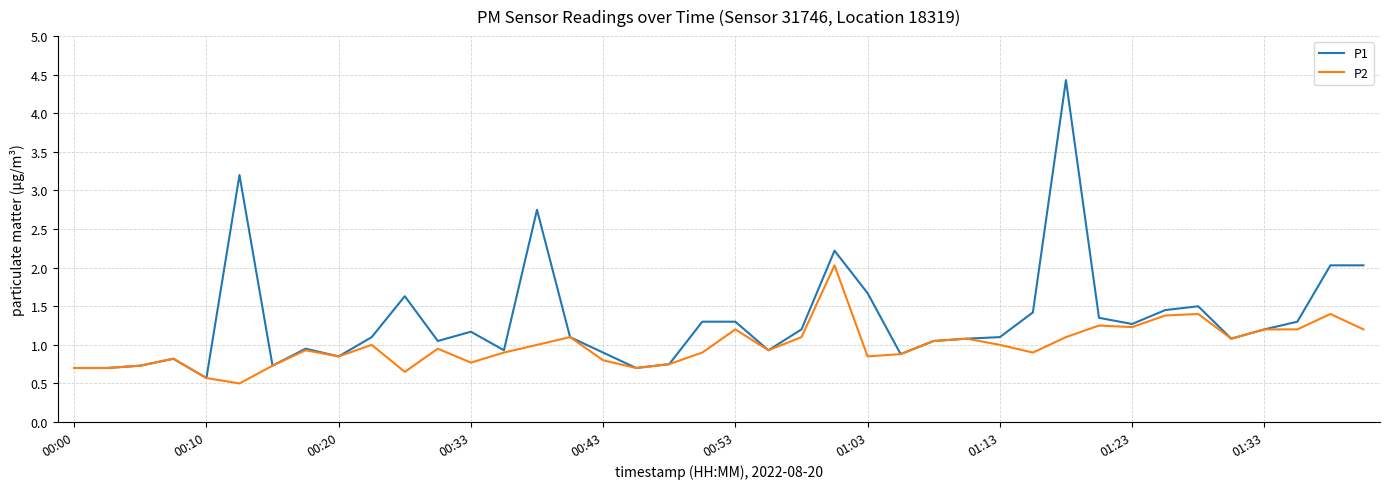

Which series has the widest spread of values?

P1